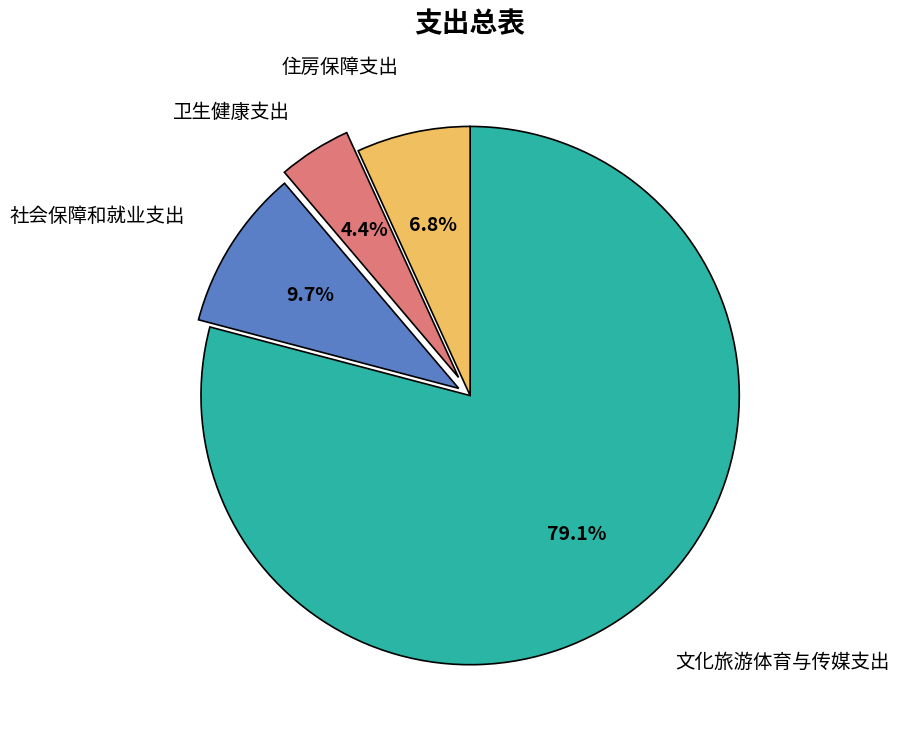

To the nearest percent, what is the difference between the largest and smallest slice percentages?

75%